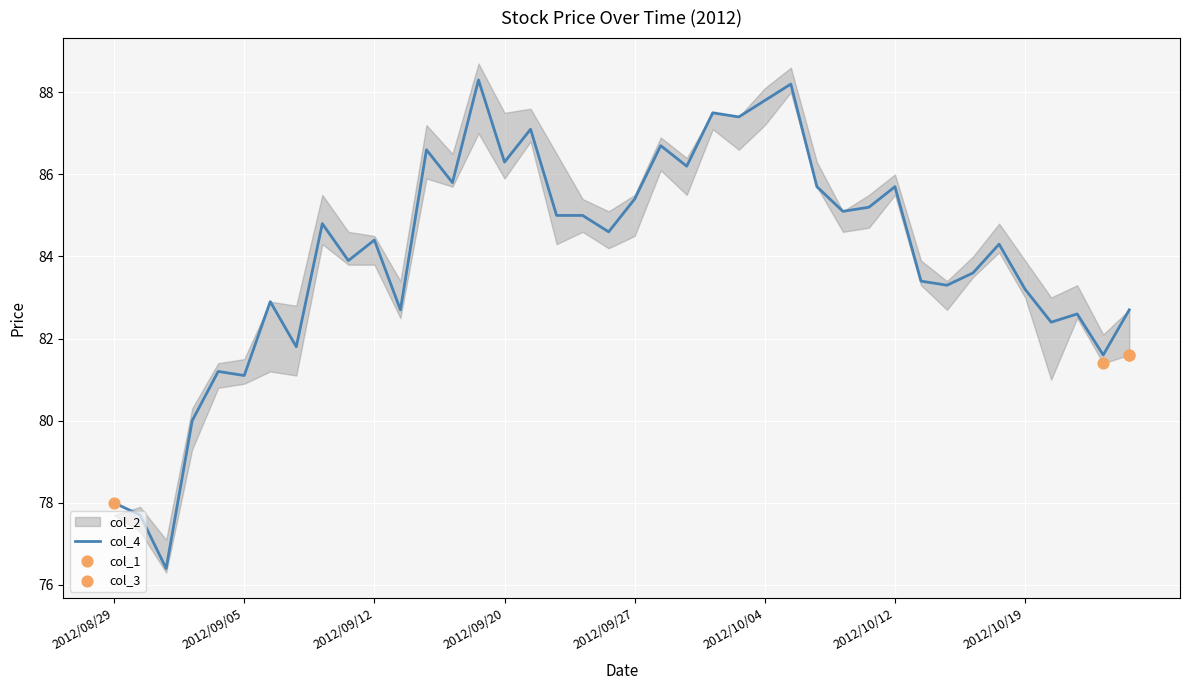

At which category is the sum across all series the highest?

2012/10/05